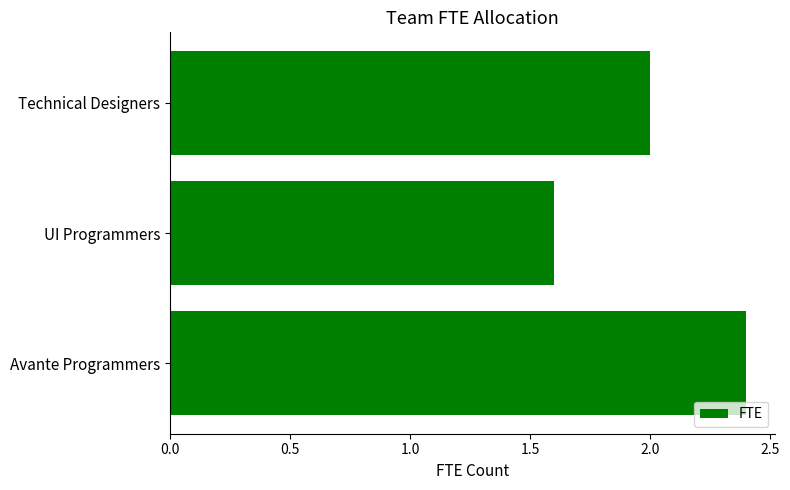

Is it true that the value at UI Programmers is 2.7?

False